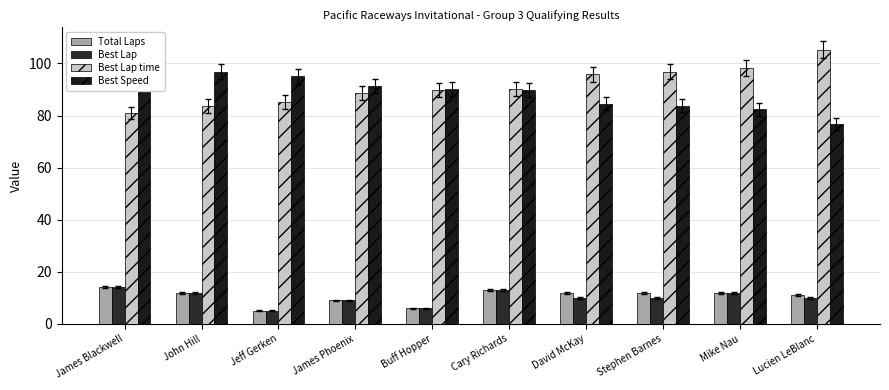

At how many categories does at least one series exceed 72?

10